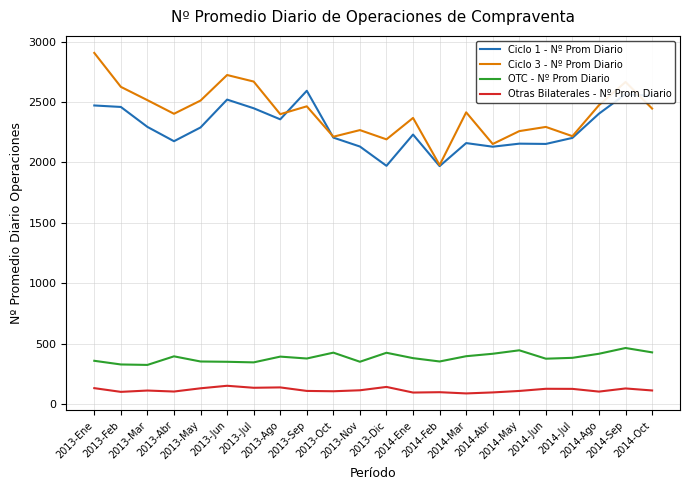

Is the value of OTC - Nº Prom Diario at 2013-Abr greater than the value of Ciclo 1 - Nº Prom Diario at 2014-Jul?

No